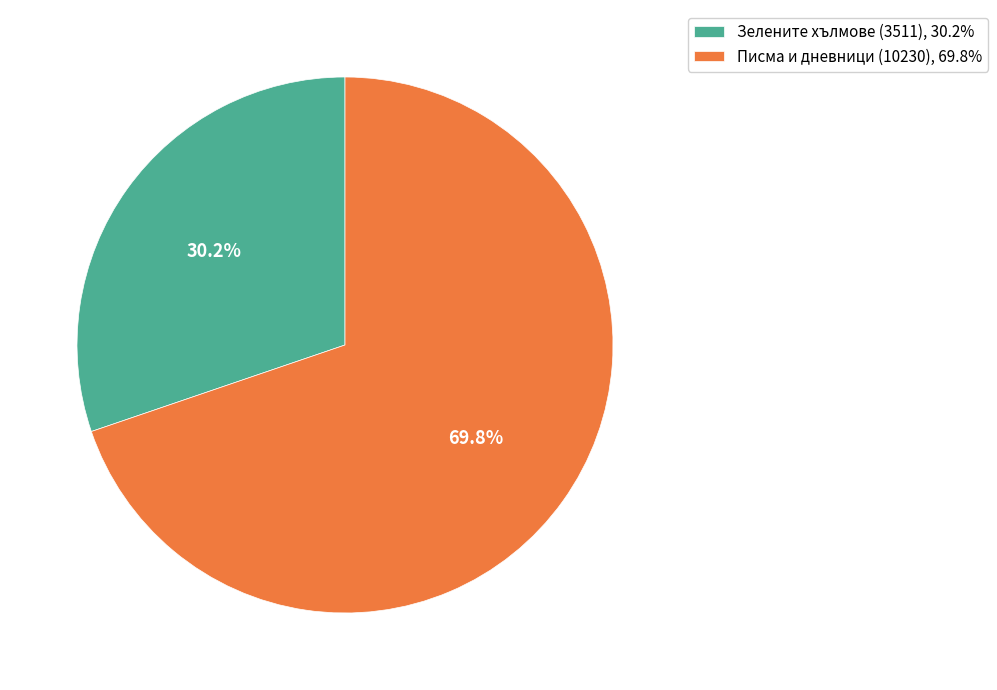

The Писма и дневници (10230) slice represents 70% of the pie. True or false?

True